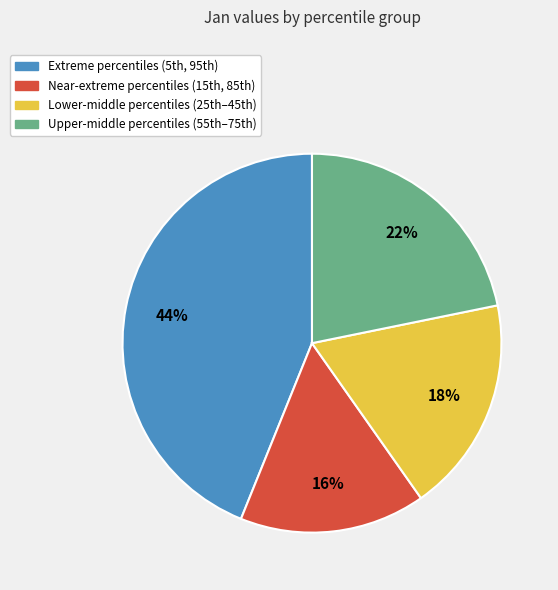

To the nearest percent, what is the average slice percentage?

25%